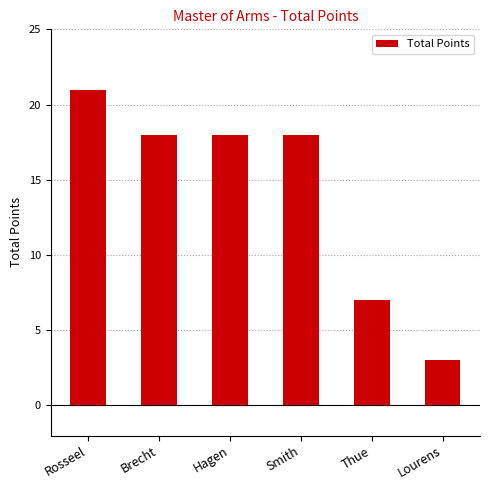

What is the change in value from Rosseel to Hagen?

-3